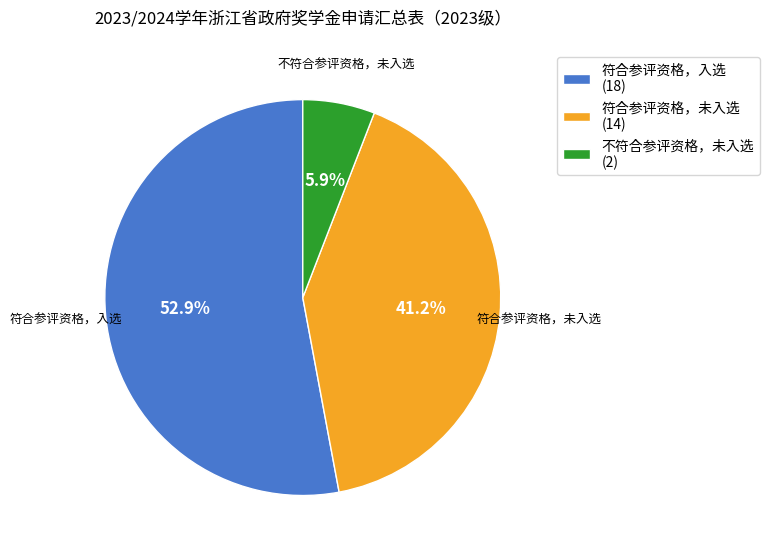

How much of the chart is everything except 符合参评资格，入选?

47.1%